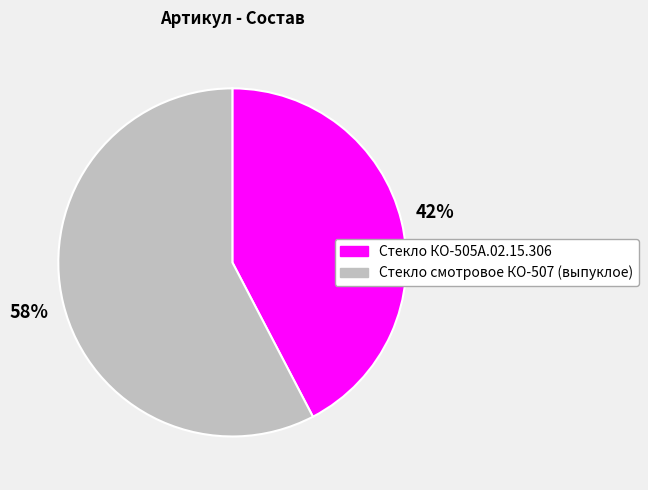

To the nearest percent, what percentage of the pie is Стекло смотровое КО-507 (выпуклое)?

58%